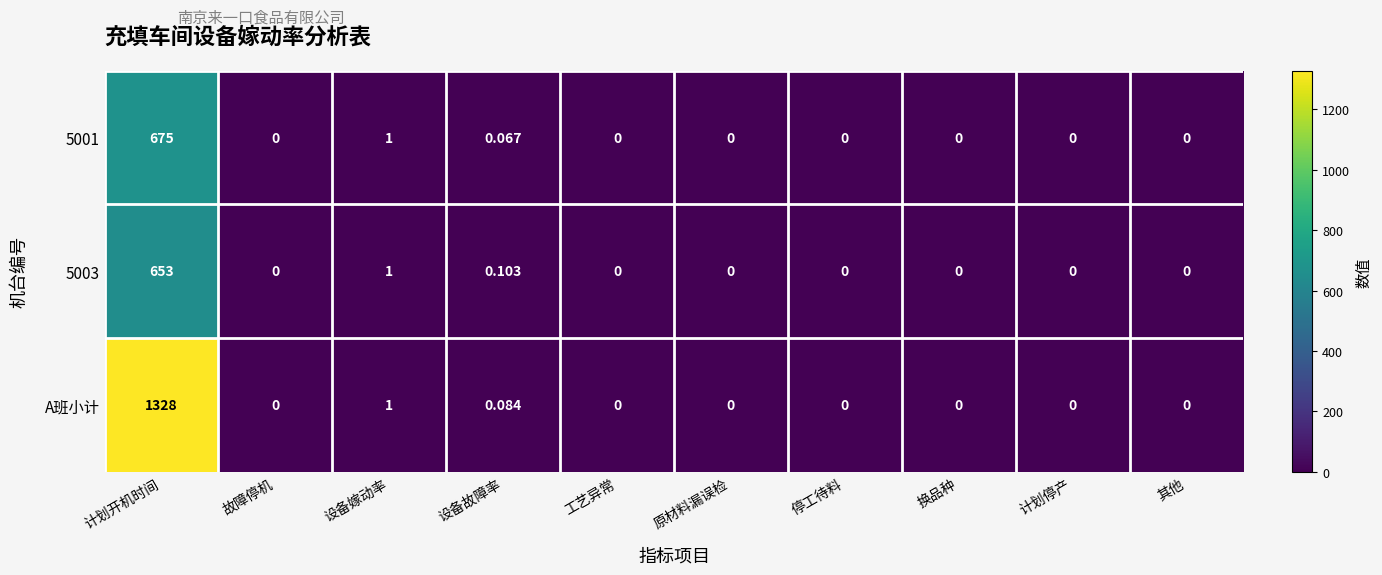

Is the value of A班小计 at 计划开机时间 greater than the value of 5001 at 计划停产?

Yes